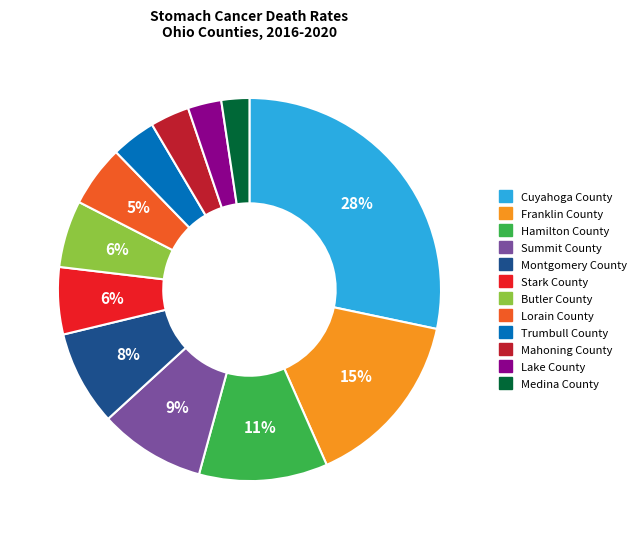

Is it true that Trumbull County is 4% of the pie?

True